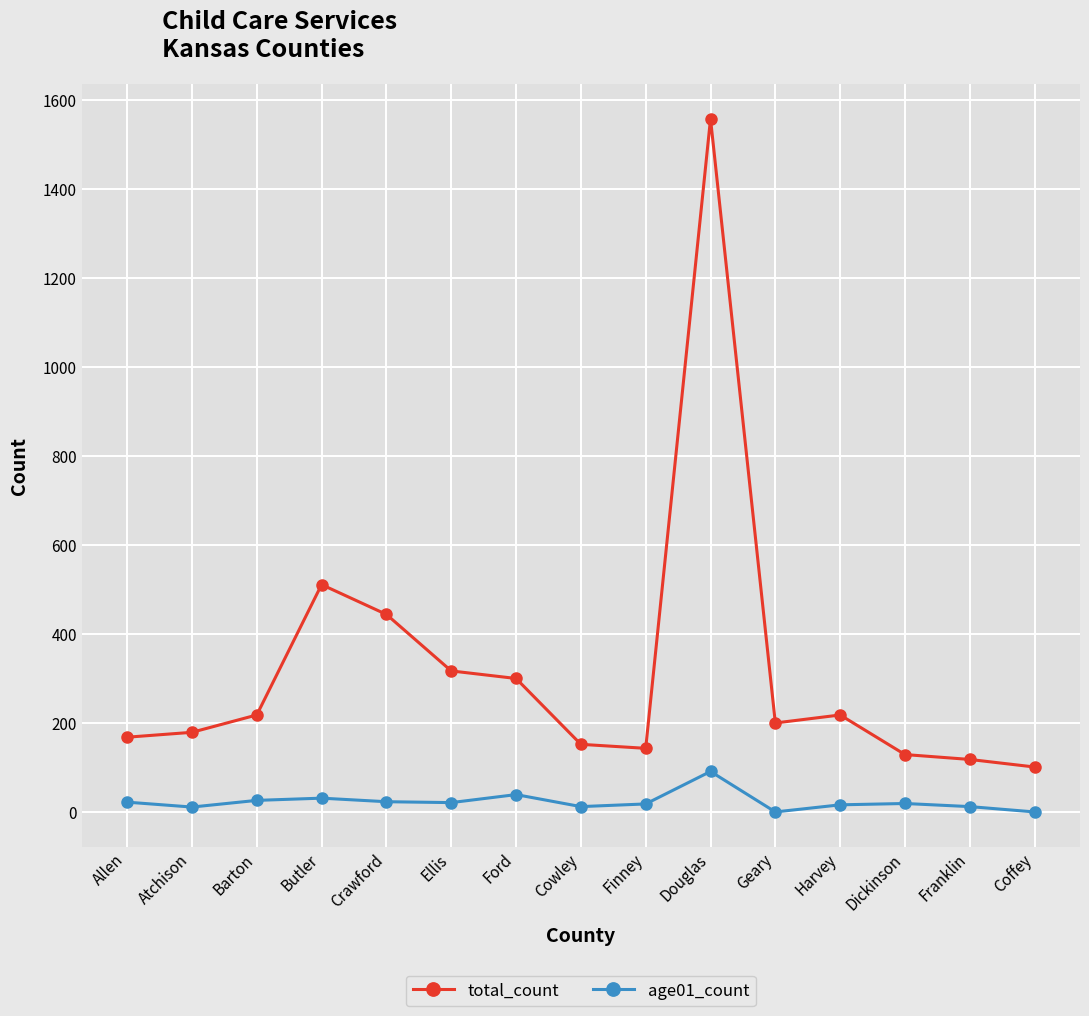

What is the total value across all series at Ellis?

338